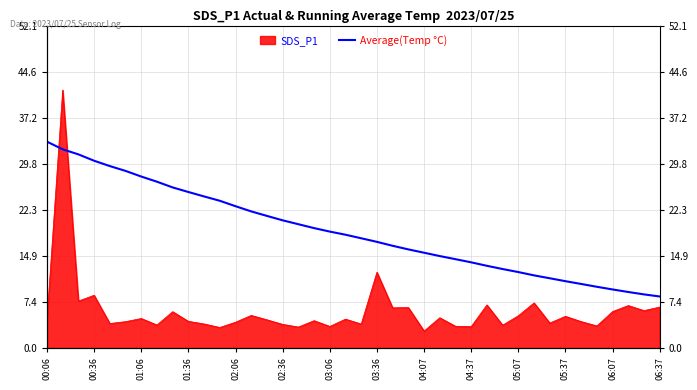

Is it true that the value at 03:36 is 17.2?

True